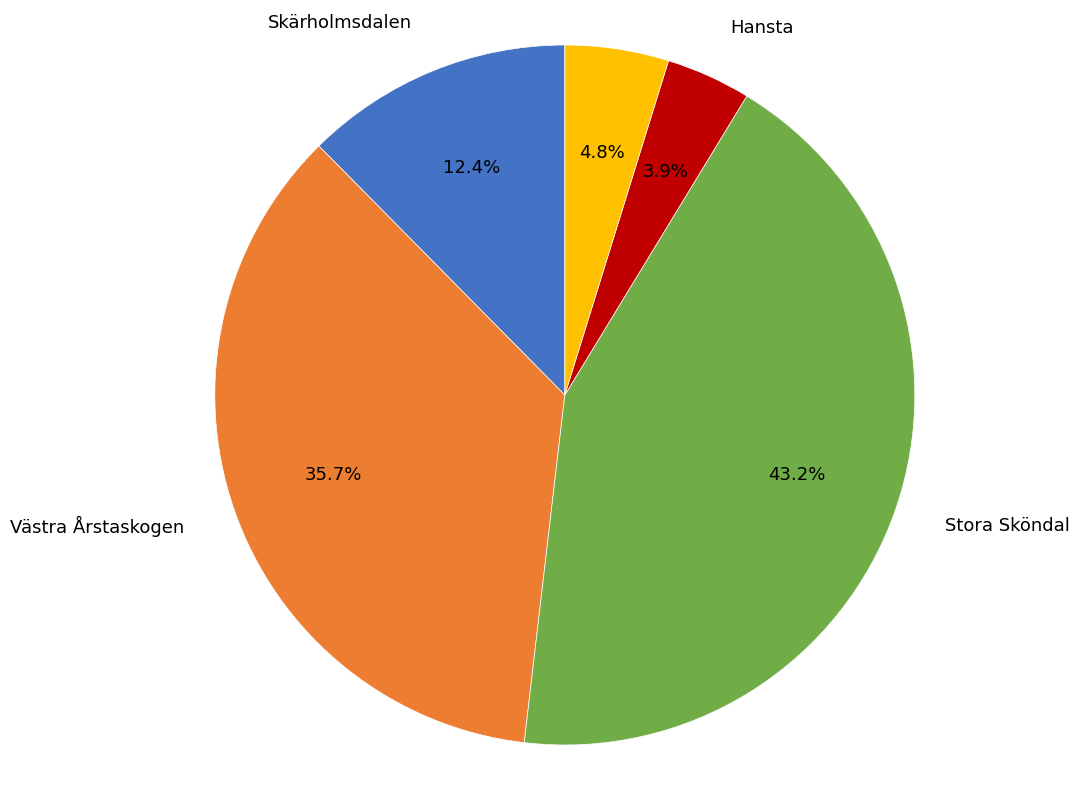

What portion of the pie excludes Kyrkhamn?

95.2%